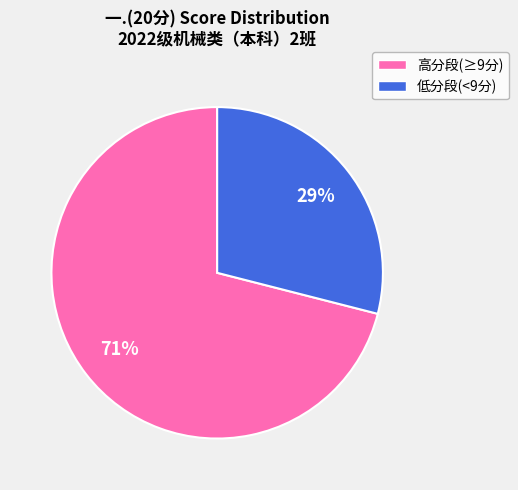

Is there a majority slice in this chart?

Yes